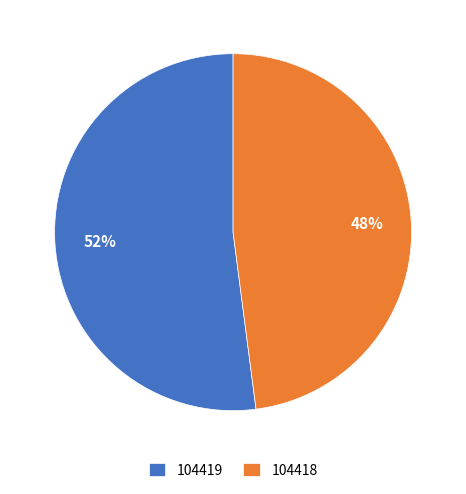

Does 104419 account for over 50% of the chart?

Yes